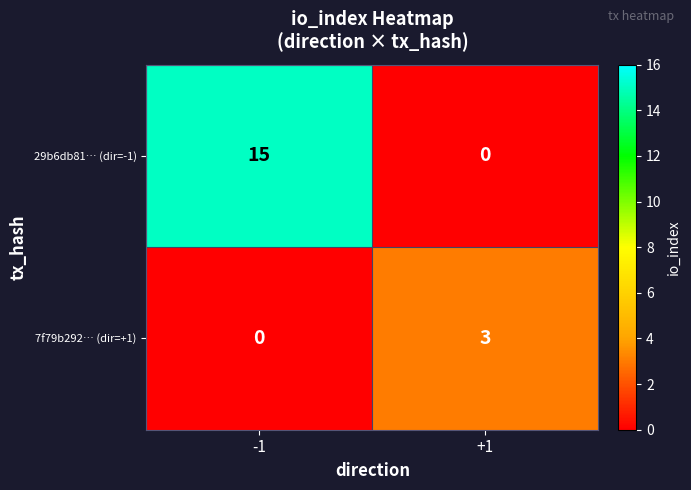

True or false: 7f79b292… (dir=+1) has a value of 2 at +1.

False